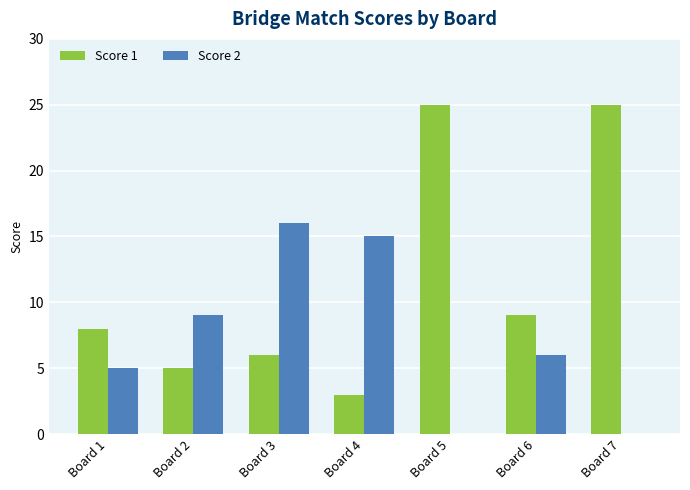

What is the maximum value shown in the chart?

25